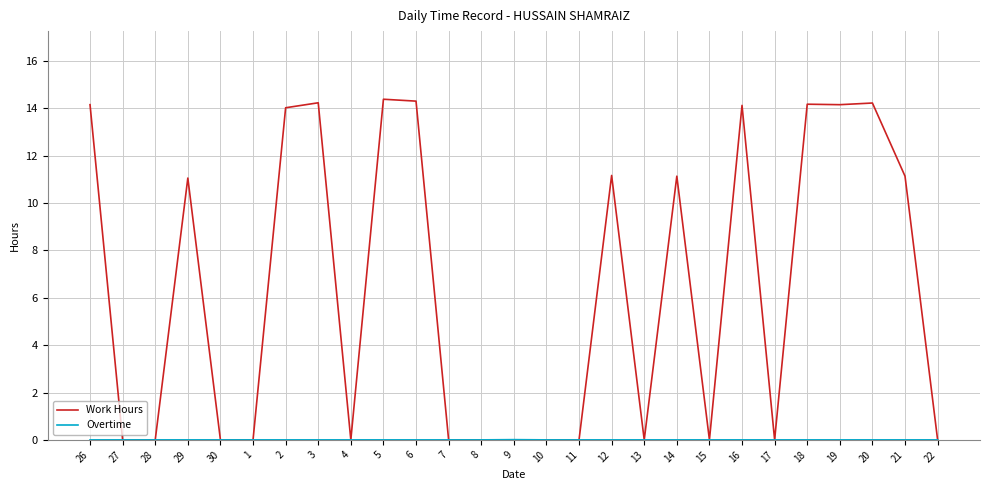

What is the average value of the Work Hours series?

6.4